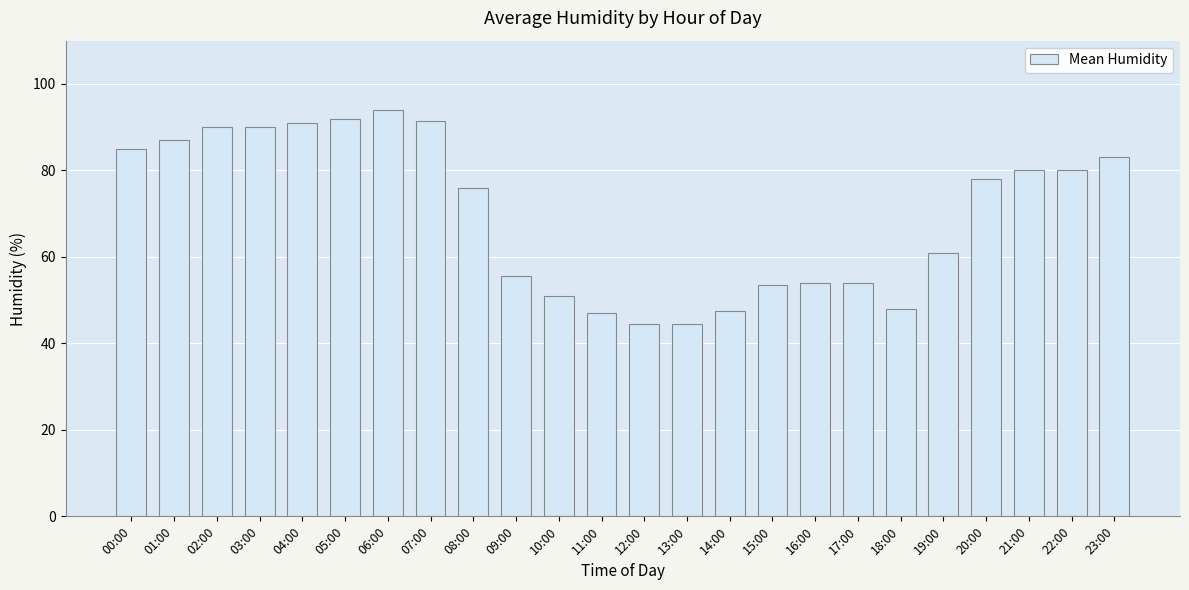

True or false: the data shows 122.0 at 20:00.

False